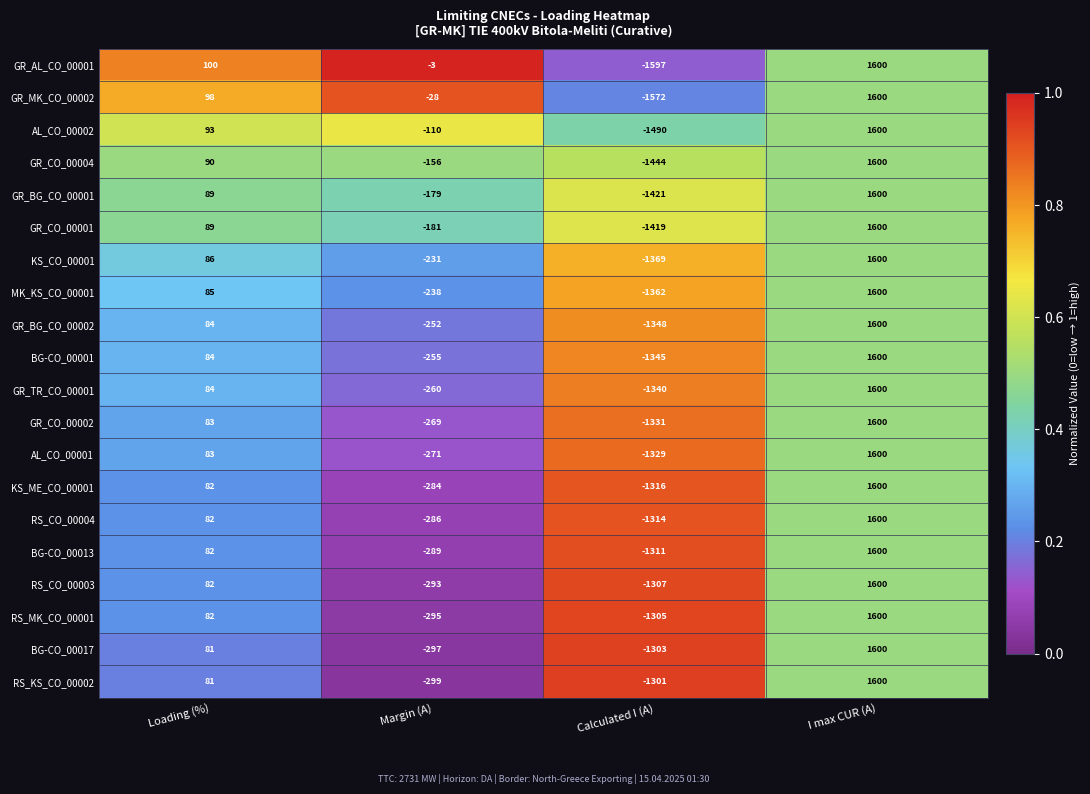

At which category does the chart reach its peak across all series?

I max CUR (A)